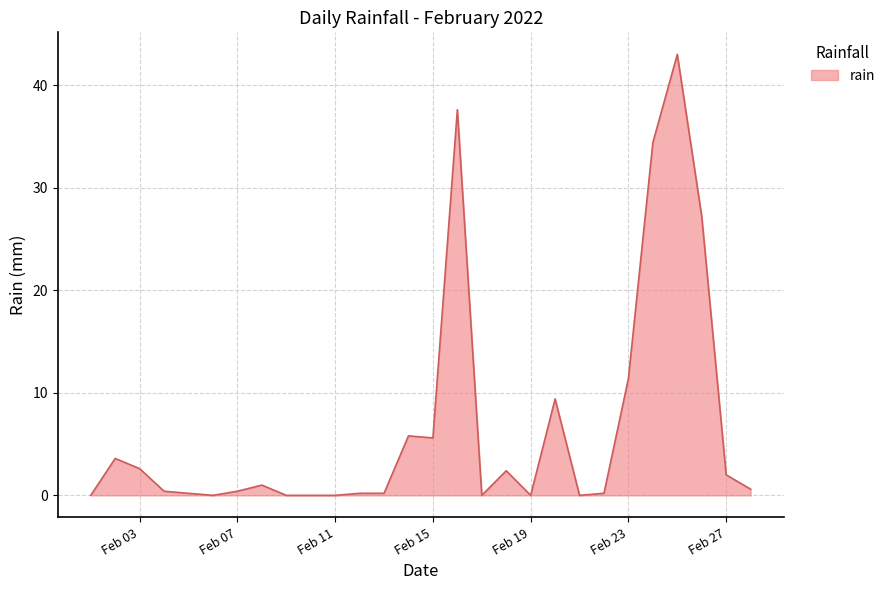

What is the difference between the maximum and minimum values?

43.0